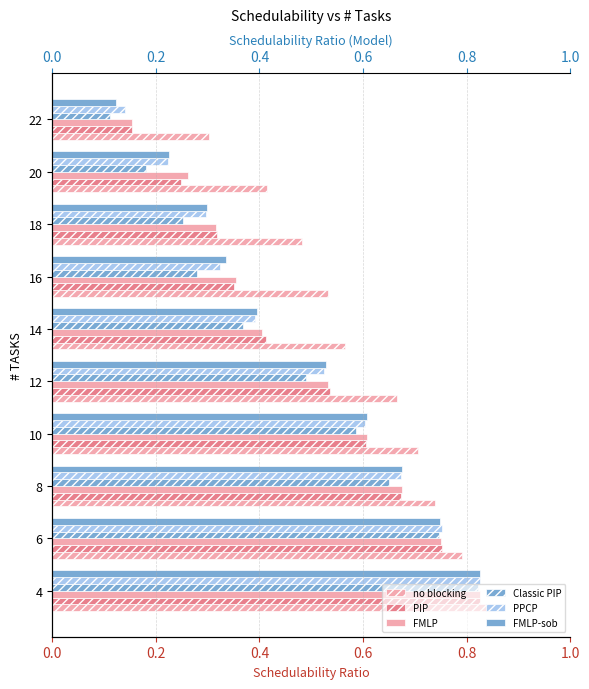

Rank the series by their maximum value, from lowest to highest.

Classic PIP, PIP, FMLP, PPCP, FMLP-sob, no blocking